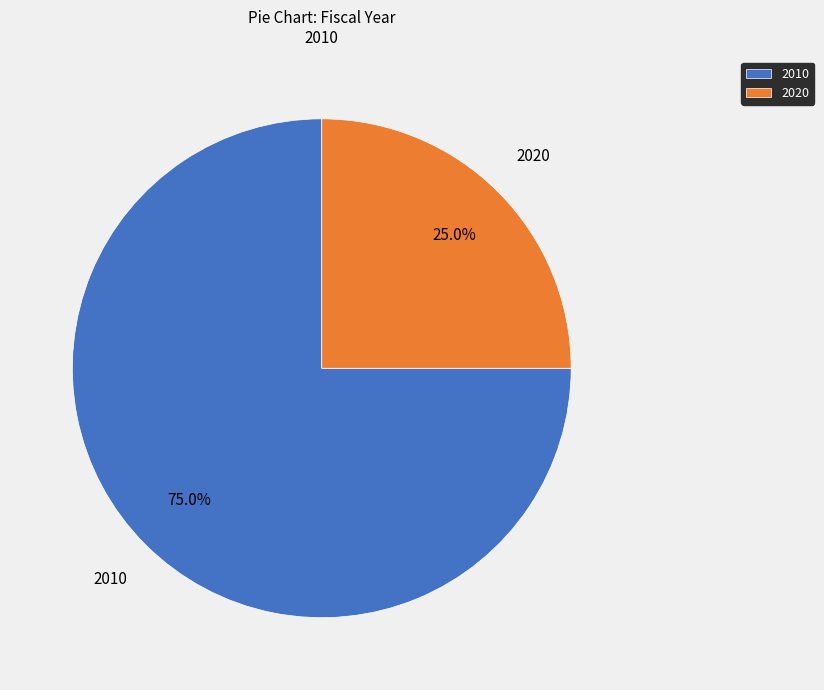

Approximately how many times larger is the value at 2010 compared to 2020?

3.0